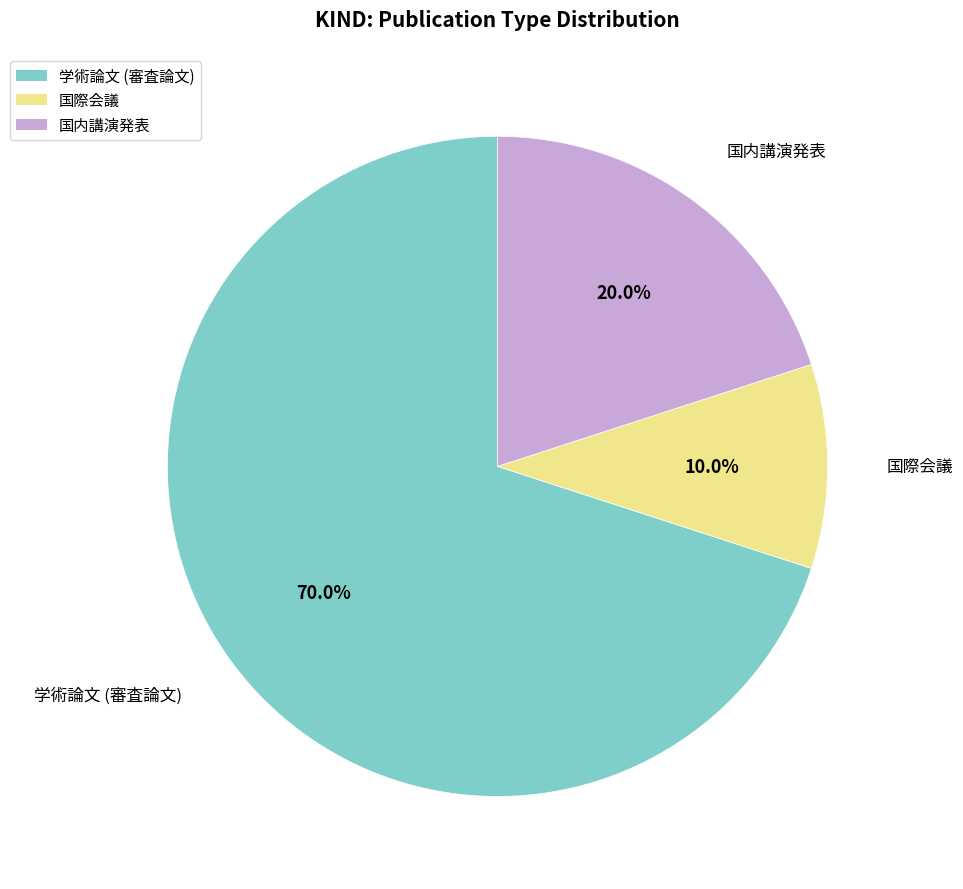

To the nearest percent, what is the combined percentage of 国内講演発表 and 国際会議?

30%